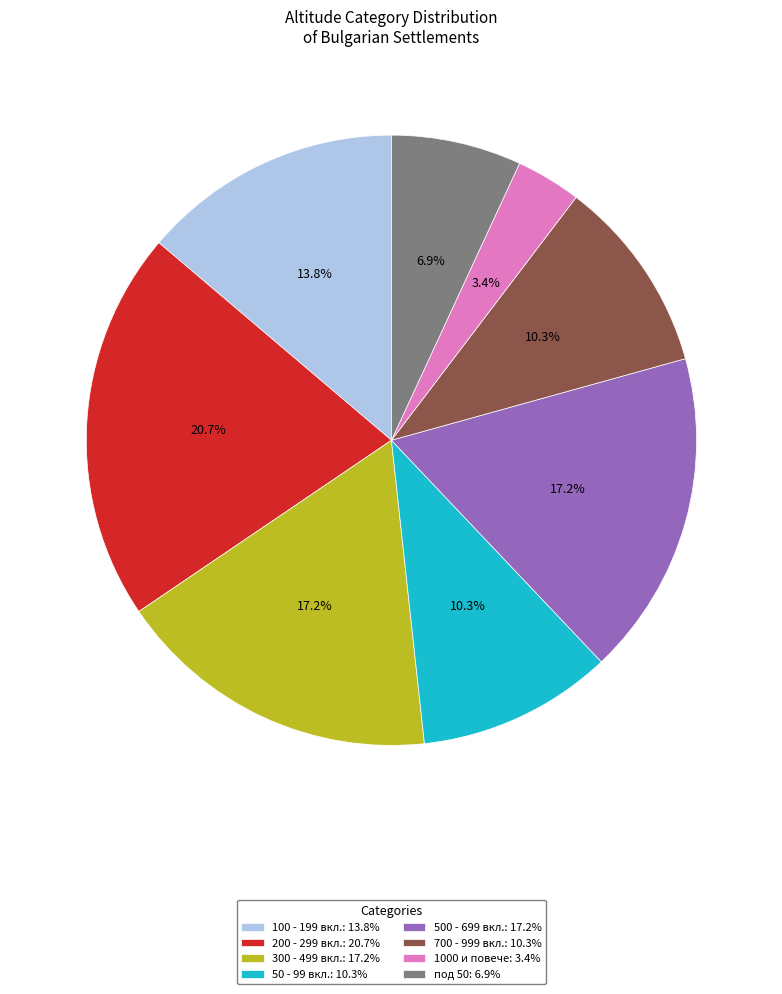

What is the ratio of the value at под 50: 6.9% to the value at 50 - 99 вкл.: 10.3%?

0.7